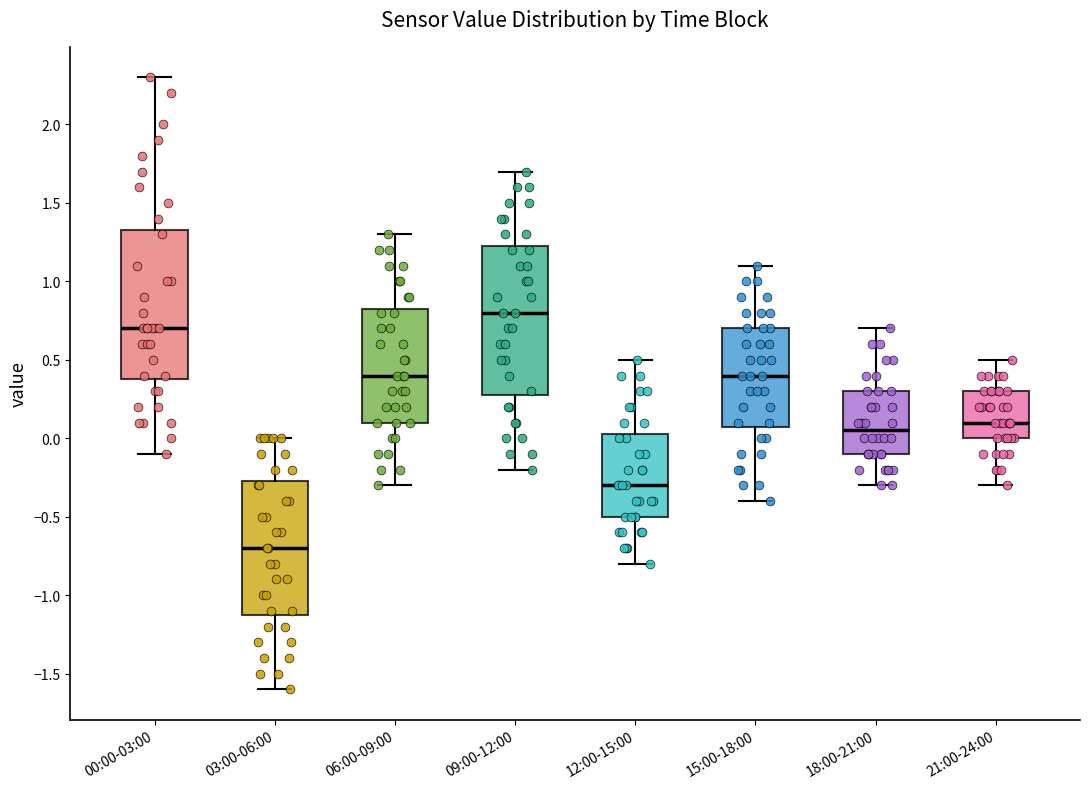

Reading left to right, transcribe this box plot: for each box, give where its median line is, the range the box spans, and where its two whiskers end, as read against the y-axis. The values are not printed on the chart, so give them approximately, as read against the axis.

00:00-03:00: median 0.70, box 0.40 to 1.35, whiskers -0.10 to 2.30
03:00-06:00: median -0.70, box -1.10 to -0.25, whiskers -1.60 to 0.00
06:00-09:00: median 0.40, box 0.10 to 0.85, whiskers -0.30 to 1.30
09:00-12:00: median 0.80, box 0.30 to 1.25, whiskers -0.20 to 1.70
12:00-15:00: median -0.30, box -0.50 to 0.05, whiskers -0.80 to 0.50
15:00-18:00: median 0.40, box 0.10 to 0.70, whiskers -0.40 to 1.10
18:00-21:00: median 0.05, box -0.10 to 0.30, whiskers -0.30 to 0.70
21:00-24:00: median 0.10, box 0.00 to 0.30, whiskers -0.30 to 0.50